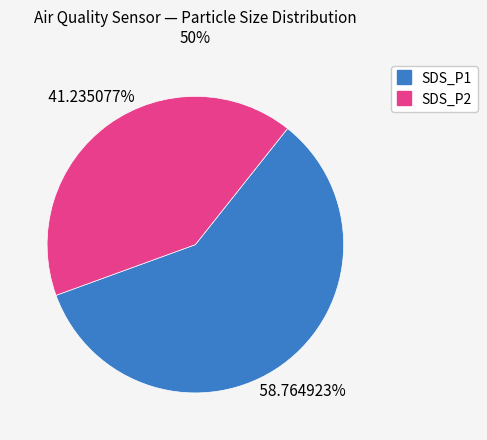

Is it true that SDS_P2 is 36% of the pie?

False